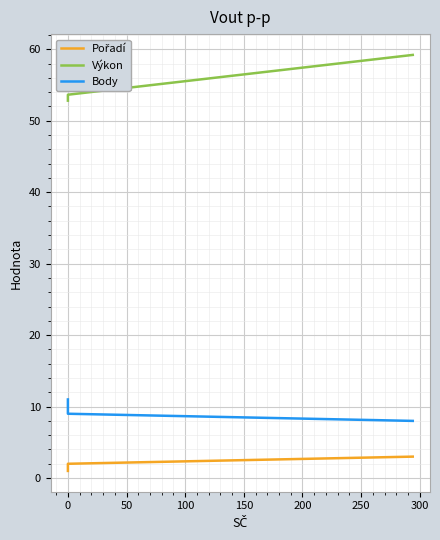

How many values in the Body series exceed 9?

1